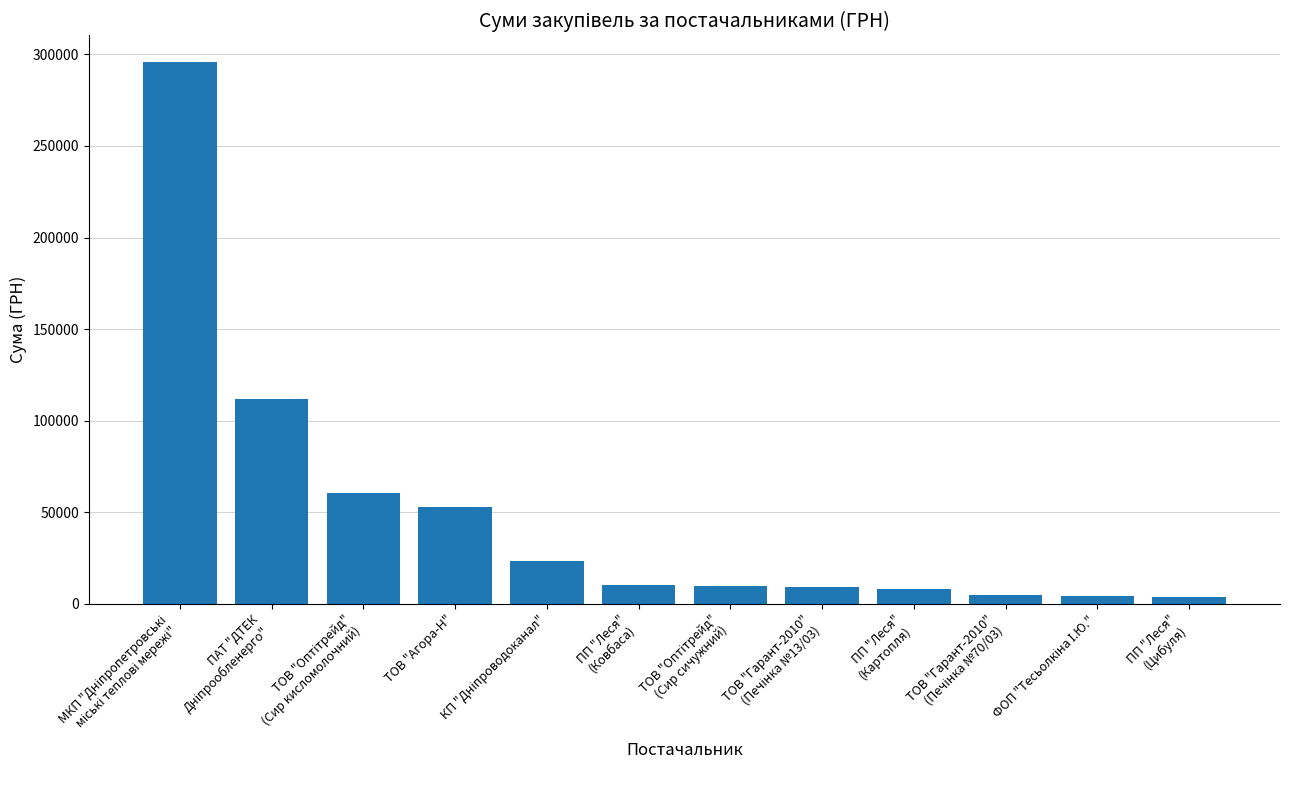

What is the average value?

49599.1